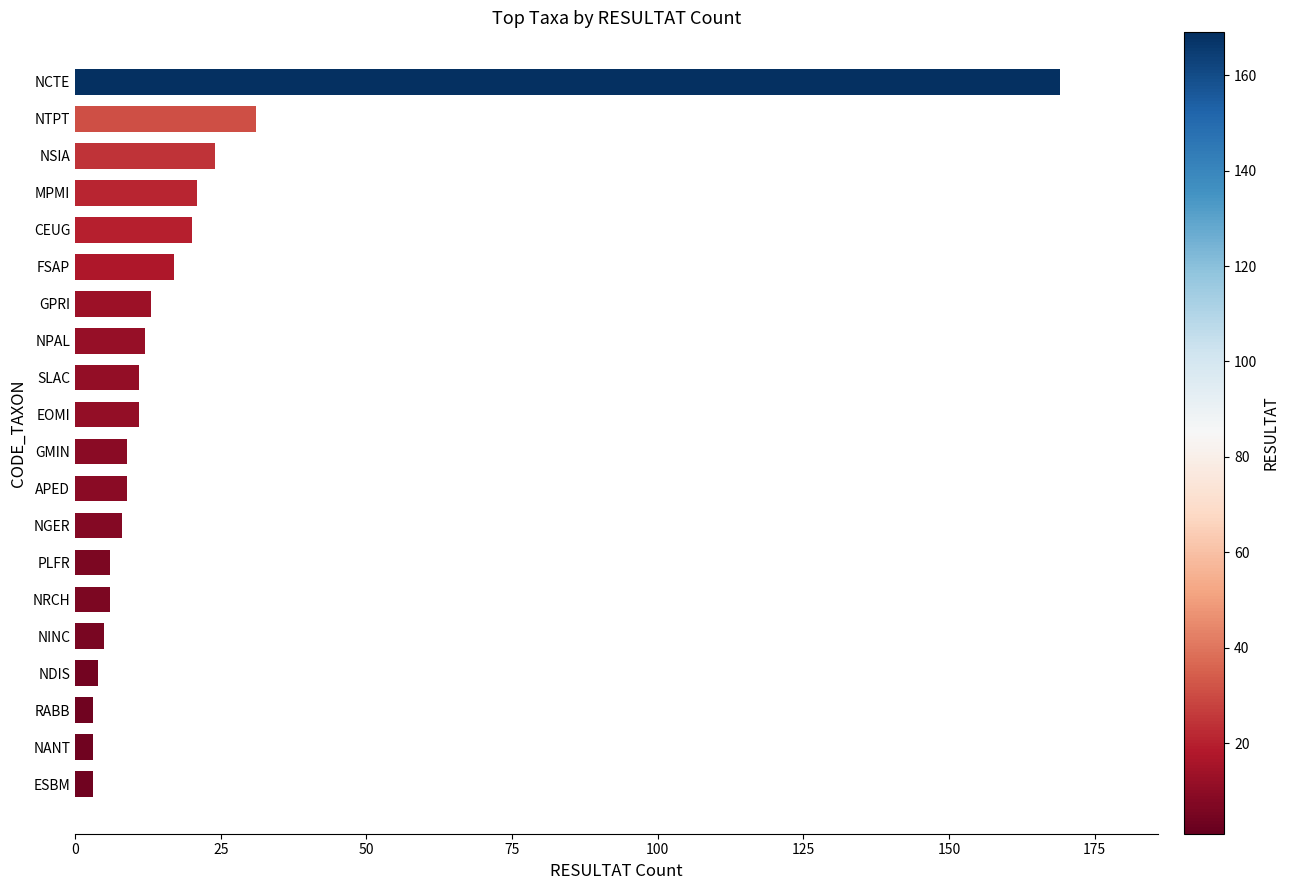

Read the value at PLFR.

6